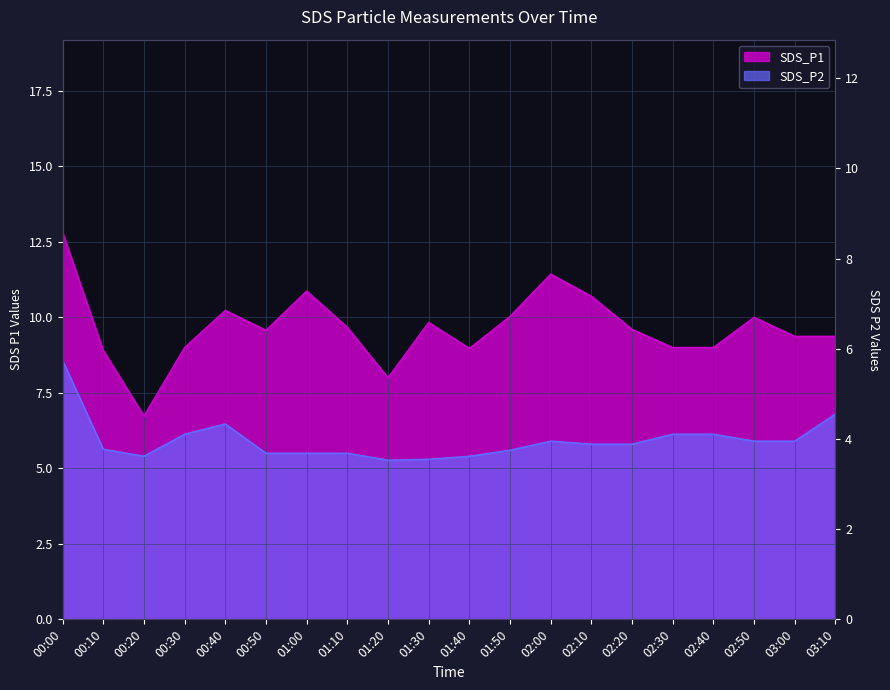

At 01:30, list the series in order from smallest to largest.

SDS_P2, SDS_P1